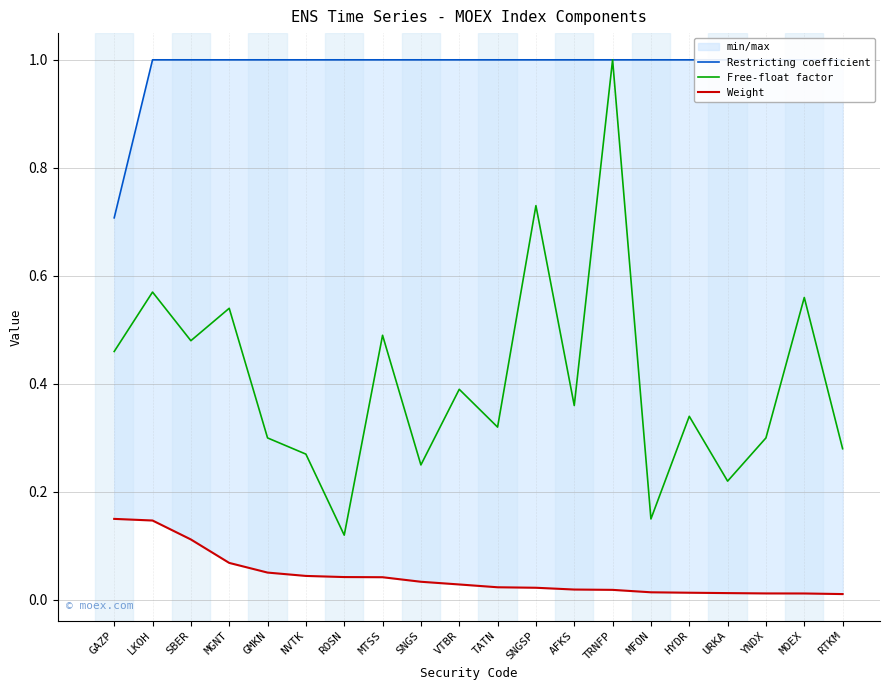

Is the value of Free-float factor at YNDX greater than the value of Weight at TRNFP?

Yes